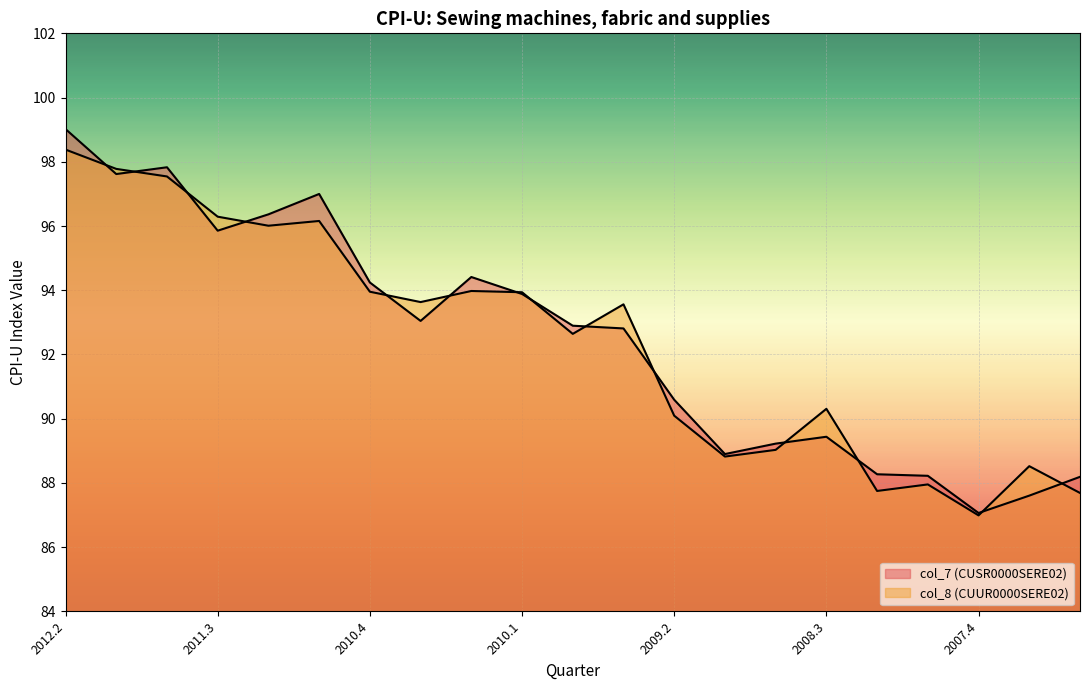

Which series has the largest total across all categories?

col_7 (CUSR0000SERE02)